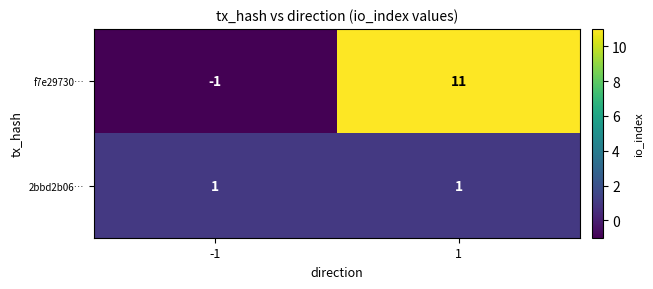

Between -1 and 1, which series saw the biggest shift?

f7e29730…